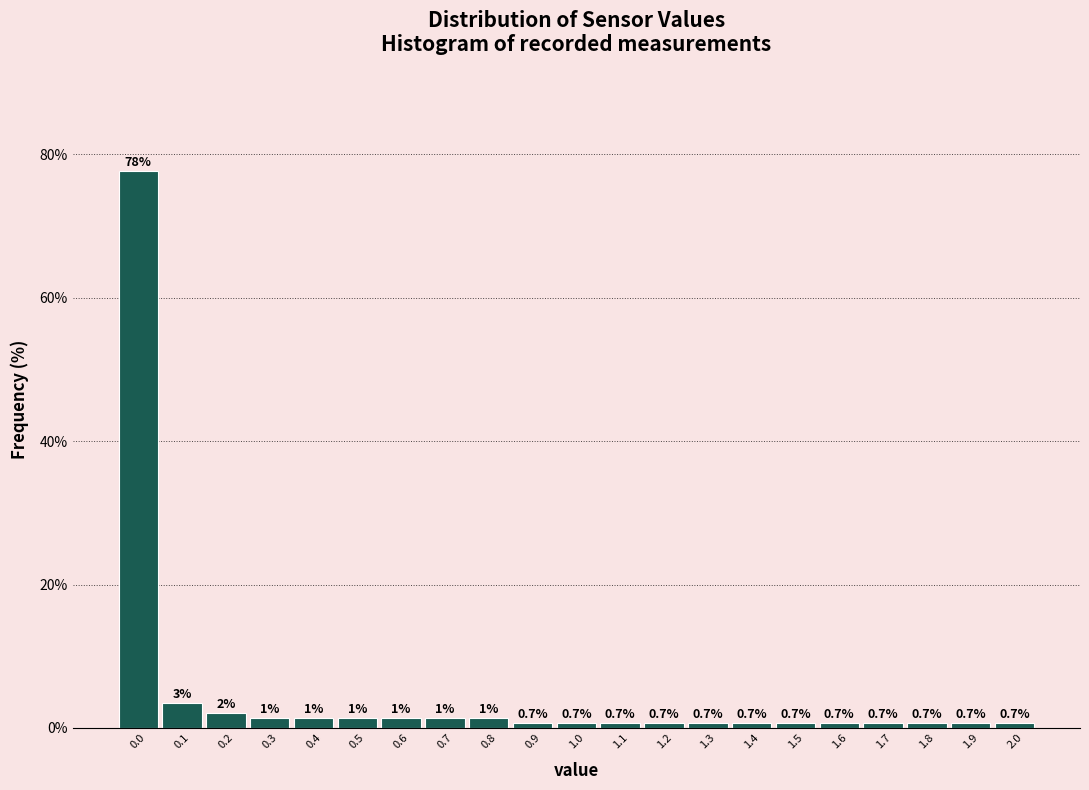

Which range on the x-axis has the tallest bar?

-0.05 to 0.05